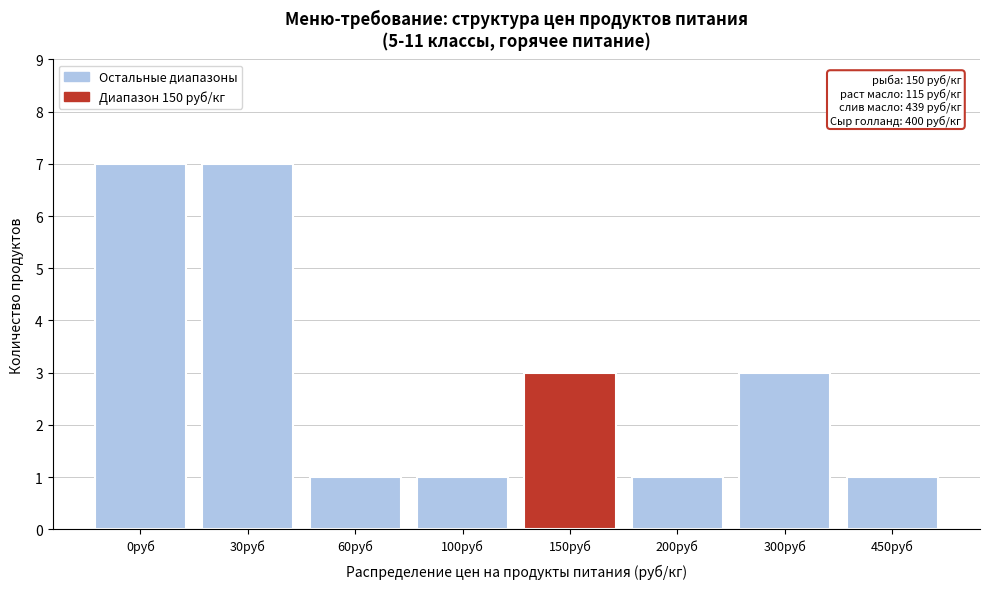

Reading right to left, what are all the values shown in this chart?

450руб=1	300руб=3	200руб=1	150руб=3	100руб=1	60руб=1	30руб=7	0руб=7